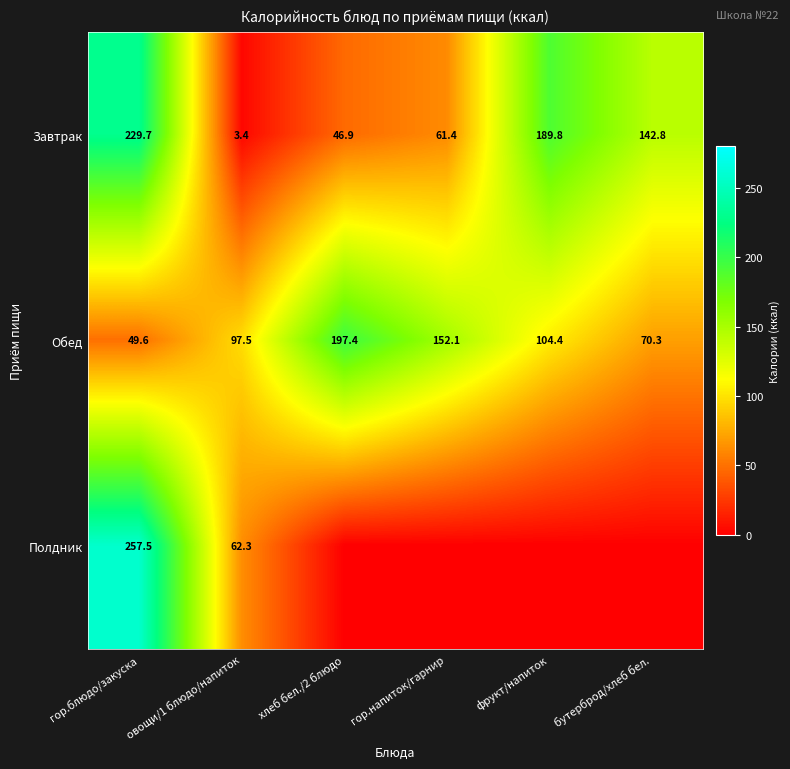

Read the Завтрак value at гор.блюдо/закуска.

229.7